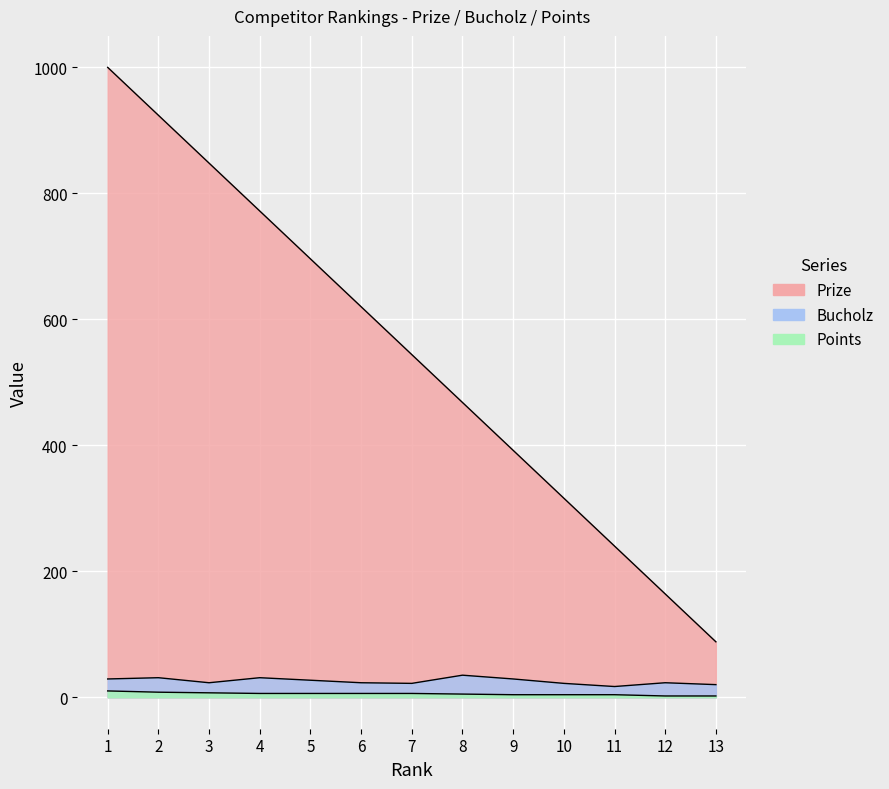

Which series has the widest spread of values?

Prize